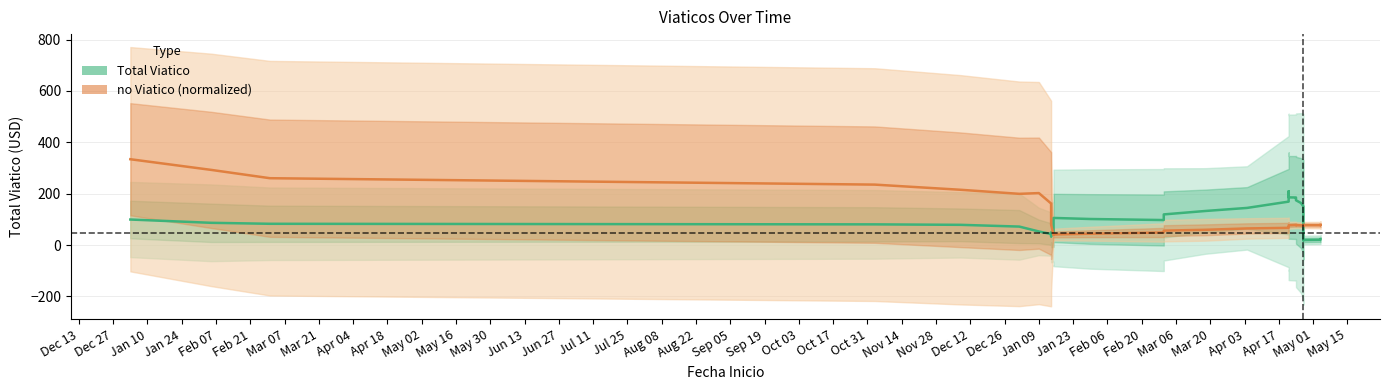

At how many categories does at least one series exceed 218?

4